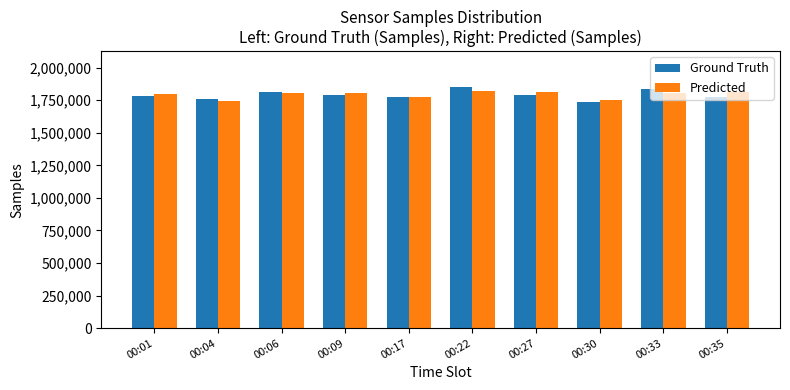

What is the minimum value shown in the chart?

1733222